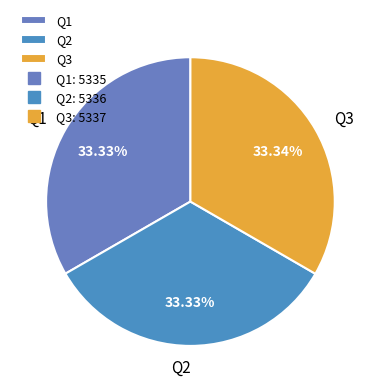

Count the number of slices in the pie.

3